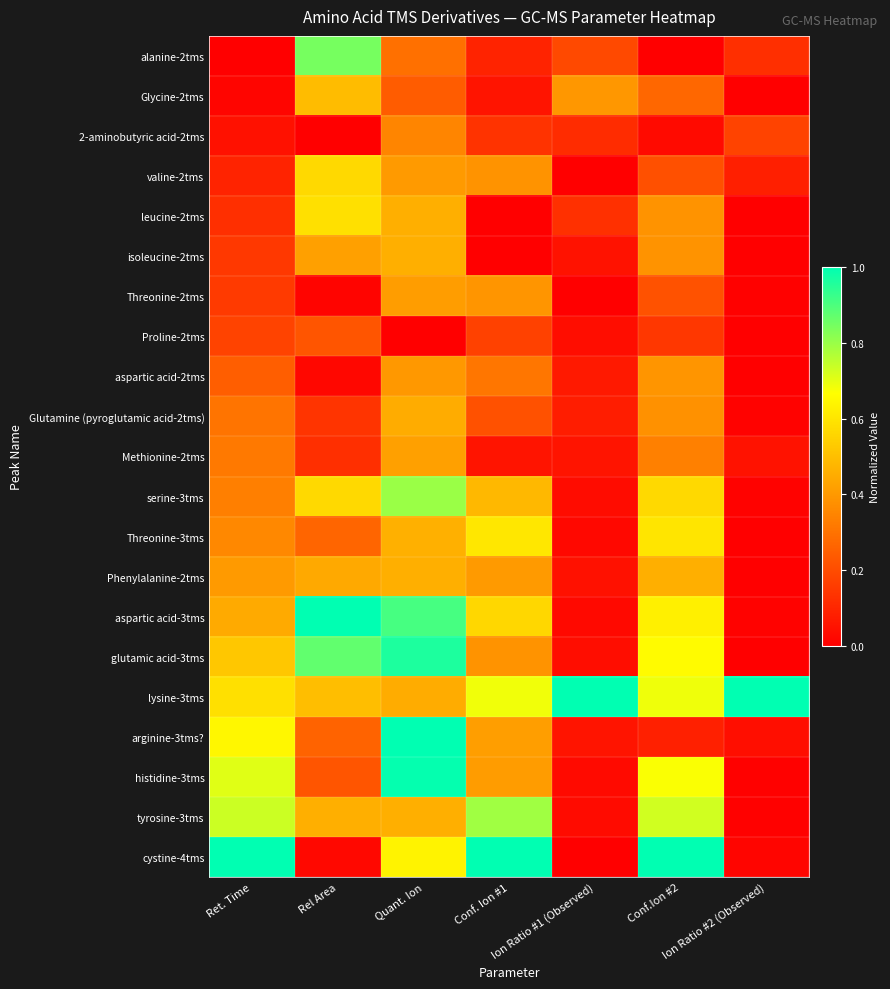

Reading right to left, what are all the values shown in this chart?

alanine-2tms: Ion Ratio #2 (Observed)=0.1	Conf.Ion #2=0.0	Ion Ratio #1 (Observed)=0.2	Conf. Ion #1=0.1	Quant. Ion=0.3	Rel Area=0.8	Ret. Time=0.0
Glycine-2tms: Ion Ratio #2 (Observed)=0.0	Conf.Ion #2=0.3	Ion Ratio #1 (Observed)=0.4	Conf. Ion #1=0.1	Quant. Ion=0.2	Rel Area=0.5	Ret. Time=0.0
2-aminobutyric acid-2tms: Ion Ratio #2 (Observed)=0.2	Conf.Ion #2=0.0	Ion Ratio #1 (Observed)=0.1	Conf. Ion #1=0.1	Quant. Ion=0.3	Rel Area=0.0	Ret. Time=0.0
valine-2tms: Ion Ratio #2 (Observed)=0.1	Conf.Ion #2=0.2	Ion Ratio #1 (Observed)=0.0	Conf. Ion #1=0.4	Quant. Ion=0.4	Rel Area=0.6	Ret. Time=0.1
leucine-2tms: Ion Ratio #2 (Observed)=0.0	Conf.Ion #2=0.4	Ion Ratio #1 (Observed)=0.1	Conf. Ion #1=0.0	Quant. Ion=0.5	Rel Area=0.6	Ret. Time=0.1
isoleucine-2tms: Ion Ratio #2 (Observed)=0.0	Conf.Ion #2=0.4	Ion Ratio #1 (Observed)=0.1	Conf. Ion #1=0.0	Quant. Ion=0.5	Rel Area=0.4	Ret. Time=0.1
Threonine-2tms: Ion Ratio #2 (Observed)=0.0	Conf.Ion #2=0.2	Ion Ratio #1 (Observed)=0.0	Conf. Ion #1=0.4	Quant. Ion=0.4	Rel Area=0.0	Ret. Time=0.2
Proline-2tms: Ion Ratio #2 (Observed)=0.0	Conf.Ion #2=0.1	Ion Ratio #1 (Observed)=0.0	Conf. Ion #1=0.2	Quant. Ion=0.0	Rel Area=0.2	Ret. Time=0.2
aspartic acid-2tms: Ion Ratio #2 (Observed)=0.0	Conf.Ion #2=0.4	Ion Ratio #1 (Observed)=0.1	Conf. Ion #1=0.3	Quant. Ion=0.4	Rel Area=0.0	Ret. Time=0.2
Glutamine (pyroglutamic acid-2tms): Ion Ratio #2 (Observed)=0.0	Conf.Ion #2=0.4	Ion Ratio #1 (Observed)=0.1	Conf. Ion #1=0.2	Quant. Ion=0.4	Rel Area=0.1	Ret. Time=0.3
Methionine-2tms: Ion Ratio #2 (Observed)=0.0	Conf.Ion #2=0.3	Ion Ratio #1 (Observed)=0.1	Conf. Ion #1=0.1	Quant. Ion=0.4	Rel Area=0.1	Ret. Time=0.3
serine-3tms: Ion Ratio #2 (Observed)=0.0	Conf.Ion #2=0.6	Ion Ratio #1 (Observed)=0.0	Conf. Ion #1=0.5	Quant. Ion=0.8	Rel Area=0.6	Ret. Time=0.3
Threonine-3tms: Ion Ratio #2 (Observed)=0.0	Conf.Ion #2=0.6	Ion Ratio #1 (Observed)=0.0	Conf. Ion #1=0.6	Quant. Ion=0.5	Rel Area=0.3	Ret. Time=0.4
Phenylalanine-2tms: Ion Ratio #2 (Observed)=0.0	Conf.Ion #2=0.5	Ion Ratio #1 (Observed)=0.0	Conf. Ion #1=0.4	Quant. Ion=0.5	Rel Area=0.4	Ret. Time=0.4
aspartic acid-3tms: Ion Ratio #2 (Observed)=0.0	Conf.Ion #2=0.6	Ion Ratio #1 (Observed)=0.0	Conf. Ion #1=0.6	Quant. Ion=0.9	Rel Area=1.0	Ret. Time=0.4
glutamic acid-3tms: Ion Ratio #2 (Observed)=0.0	Conf.Ion #2=0.7	Ion Ratio #1 (Observed)=0.0	Conf. Ion #1=0.4	Quant. Ion=1.0	Rel Area=0.9	Ret. Time=0.5
lysine-3tms: Ion Ratio #2 (Observed)=1.0	Conf.Ion #2=0.7	Ion Ratio #1 (Observed)=1.0	Conf. Ion #1=0.7	Quant. Ion=0.4	Rel Area=0.5	Ret. Time=0.6
arginine-3tms?: Ion Ratio #2 (Observed)=0.0	Conf.Ion #2=0.1	Ion Ratio #1 (Observed)=0.1	Conf. Ion #1=0.4	Quant. Ion=1.0	Rel Area=0.3	Ret. Time=0.6
histidine-3tms: Ion Ratio #2 (Observed)=0.0	Conf.Ion #2=0.7	Ion Ratio #1 (Observed)=0.0	Conf. Ion #1=0.4	Quant. Ion=1.0	Rel Area=0.2	Ret. Time=0.7
tyrosine-3tms: Ion Ratio #2 (Observed)=0.0	Conf.Ion #2=0.7	Ion Ratio #1 (Observed)=0.0	Conf. Ion #1=0.8	Quant. Ion=0.5	Rel Area=0.5	Ret. Time=0.7
cystine-4tms: Ion Ratio #2 (Observed)=0.0	Conf.Ion #2=1.0	Ion Ratio #1 (Observed)=0.0	Conf. Ion #1=1.0	Quant. Ion=0.6	Rel Area=0.0	Ret. Time=1.0